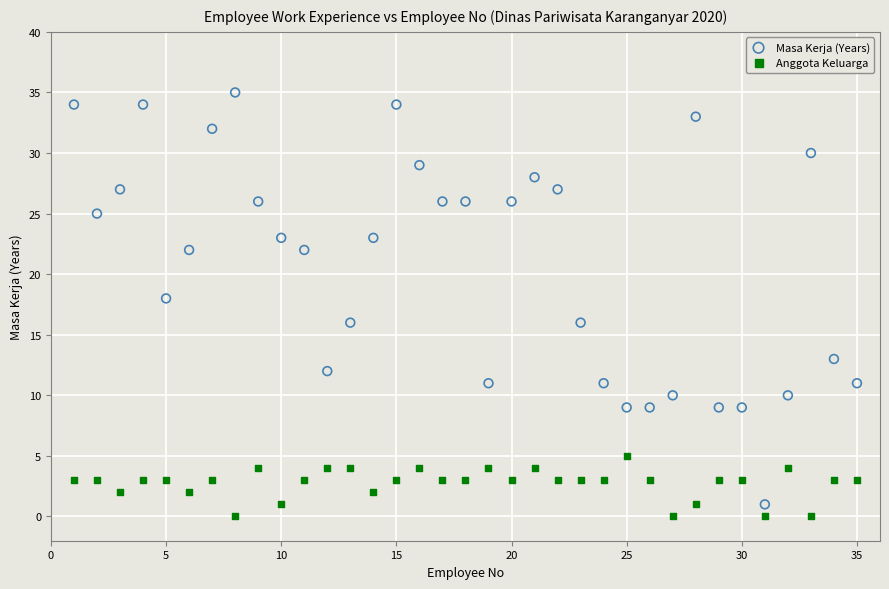

Which series has the widest spread of Y values?

Masa Kerja (Years)